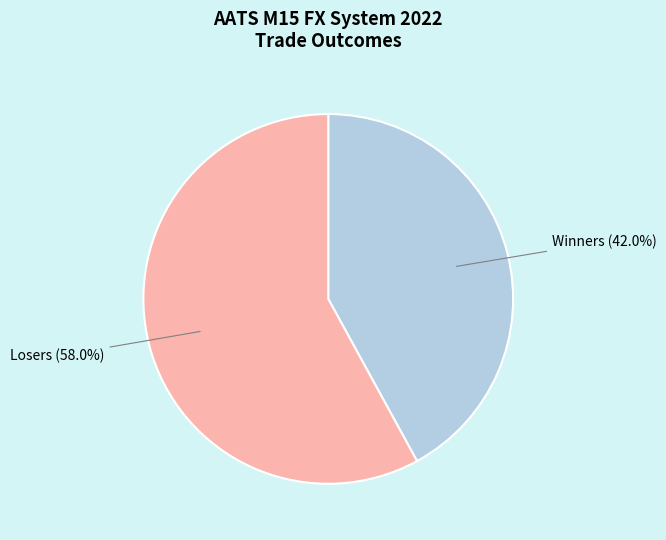

To the nearest percent, what is the combined percentage of Winners and Losers?

100%